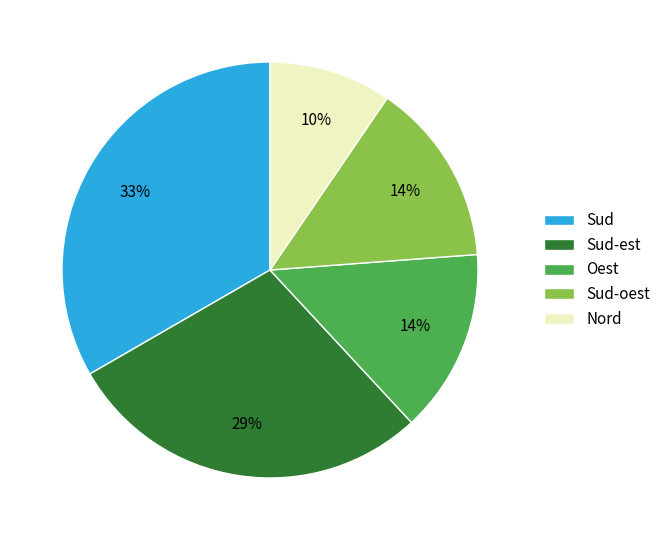

Is there any slice that represents more than half of the pie?

No